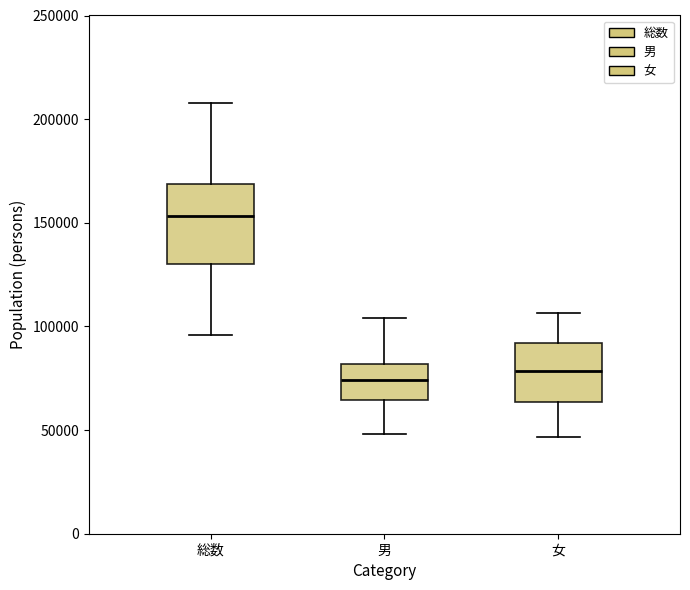

Where does the upper whisker of the box for 総数 end on the y-axis? The values are not printed on the chart, so give them approximately, as read against the axis.

210000